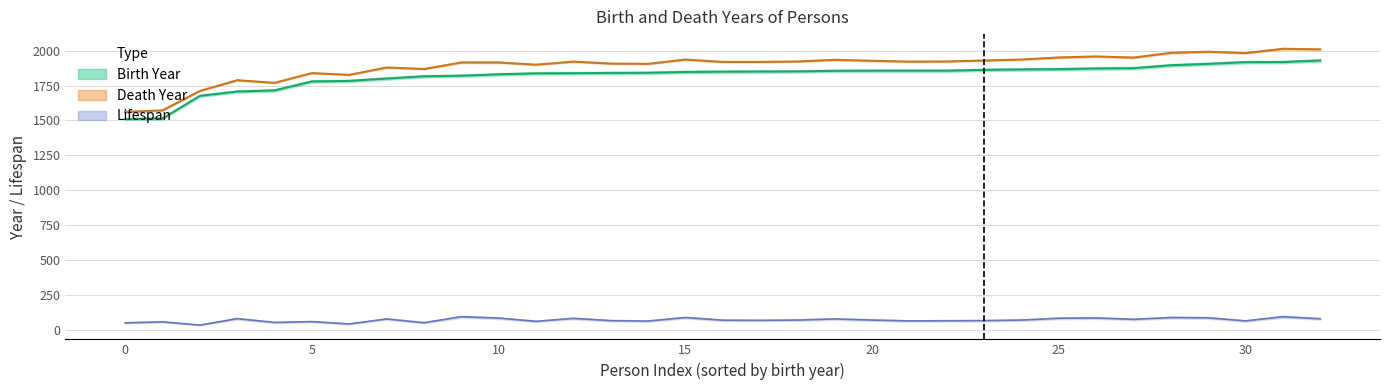

True or false: Death Year has more than 0 points higher than both neighbors.

True